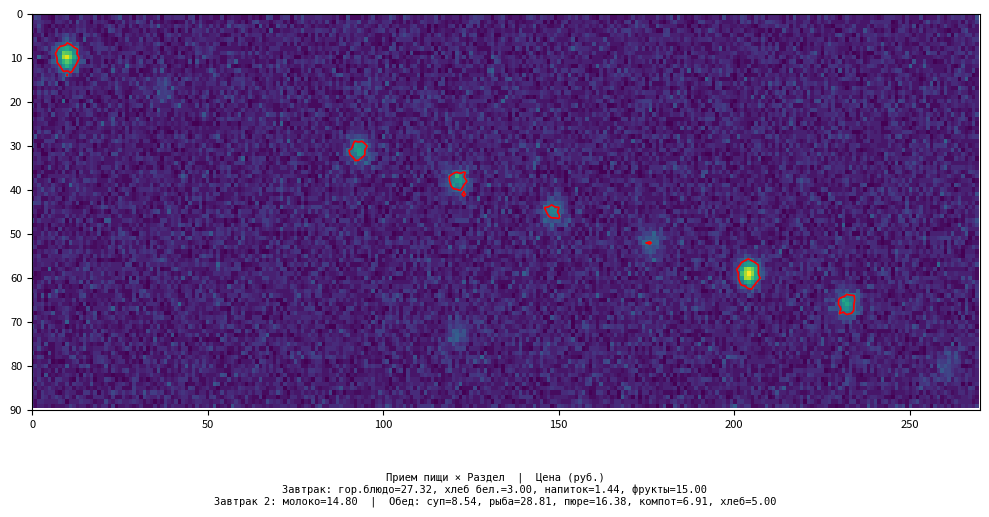

Is it true that МОЛОКО equals 0.0 at фрукты?

True